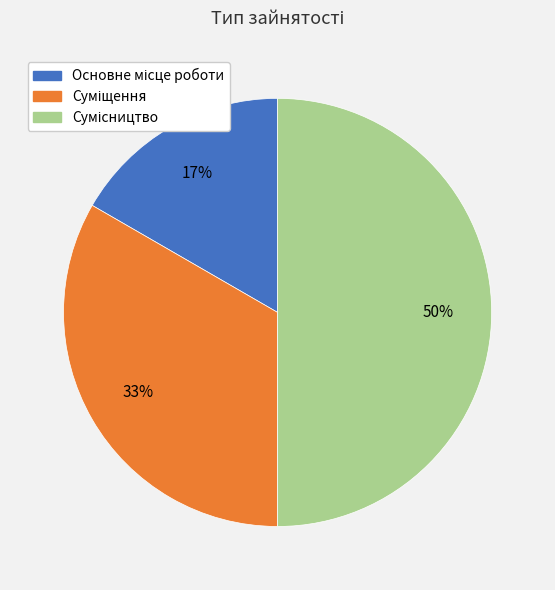

To the nearest percent, what is the difference between the largest and smallest slice percentages?

33%